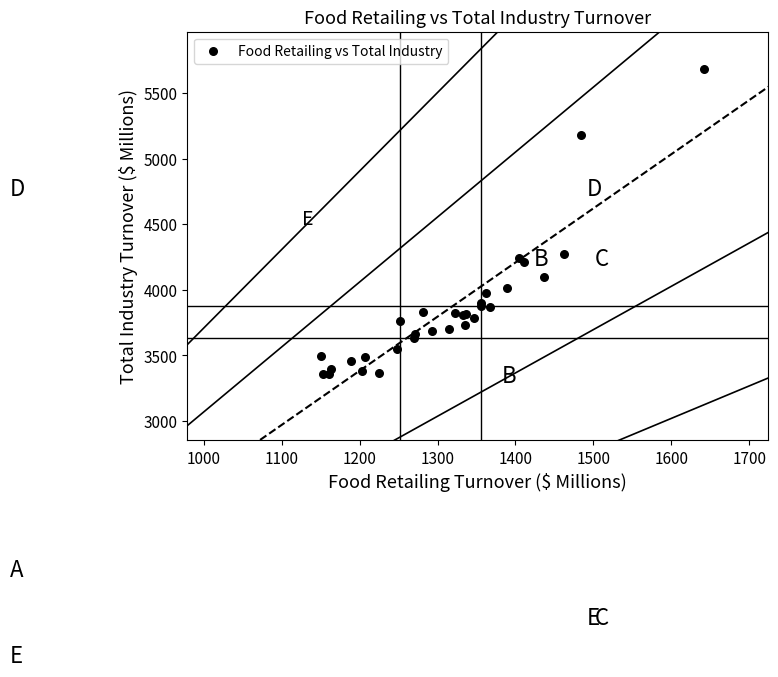

What Y value in the scatter plot is closest to 4520?

4274.0